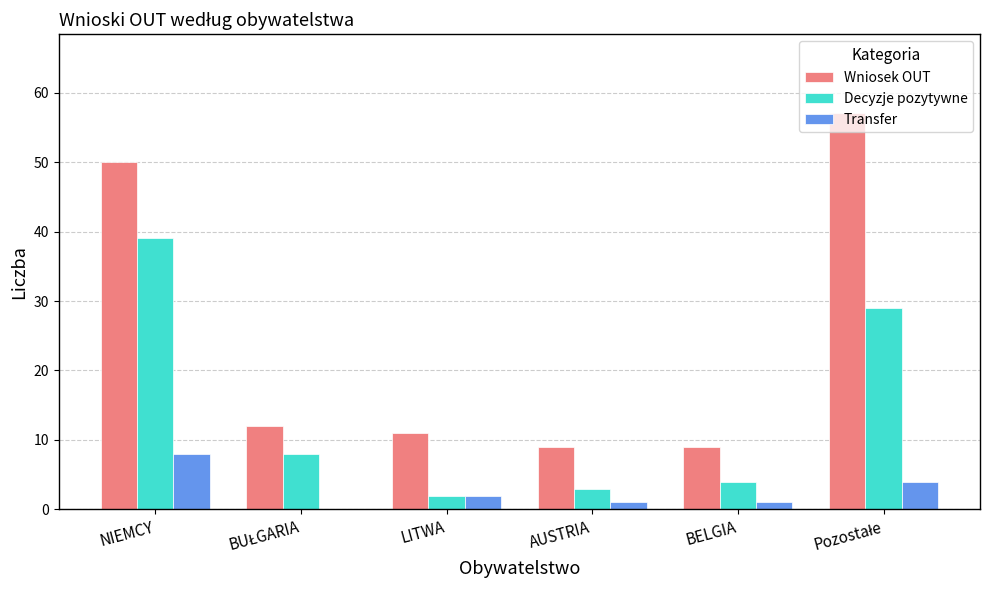

What are all the series names shown in the legend?

Wniosek OUT, Decyzje pozytywne, Transfer